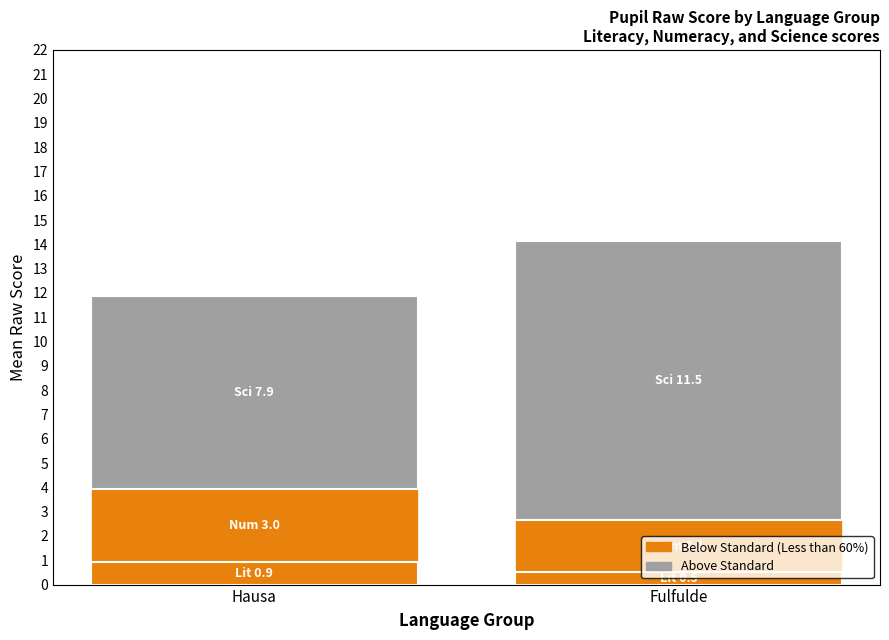

What is the maximum value shown in the chart?

11.5